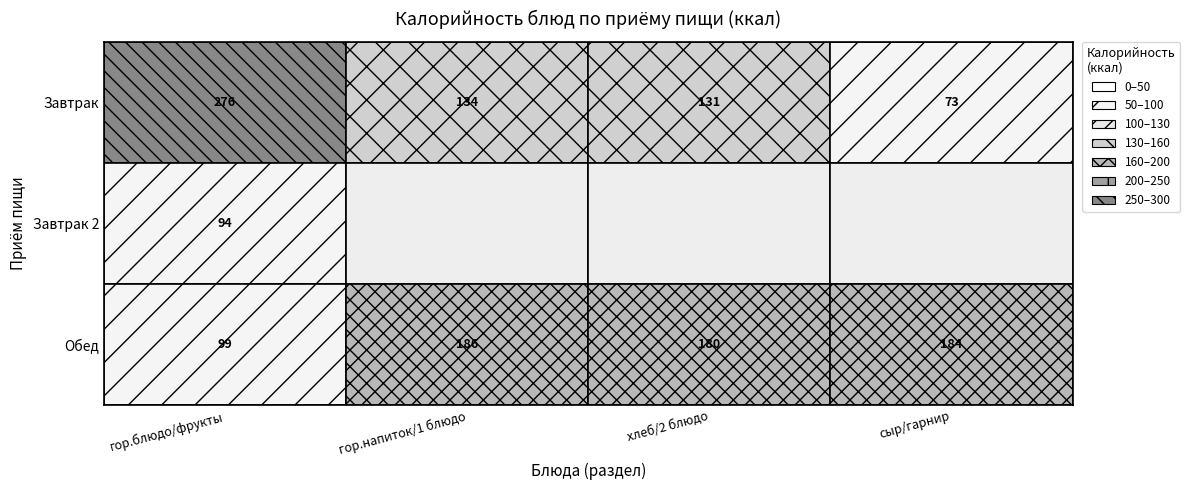

How many data points does each series have?

4